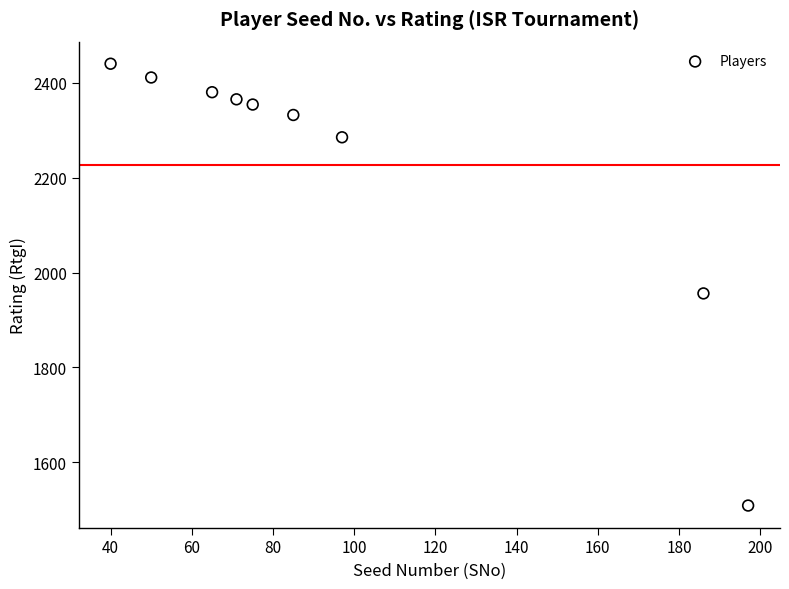

What is the range of Y values (max minus min)?

931